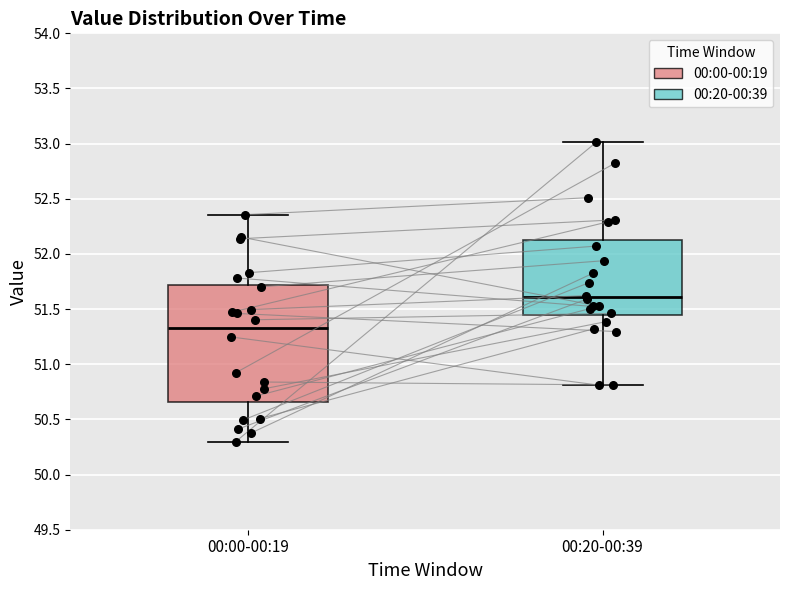

Which box's median line is the highest?

00:20-00:39